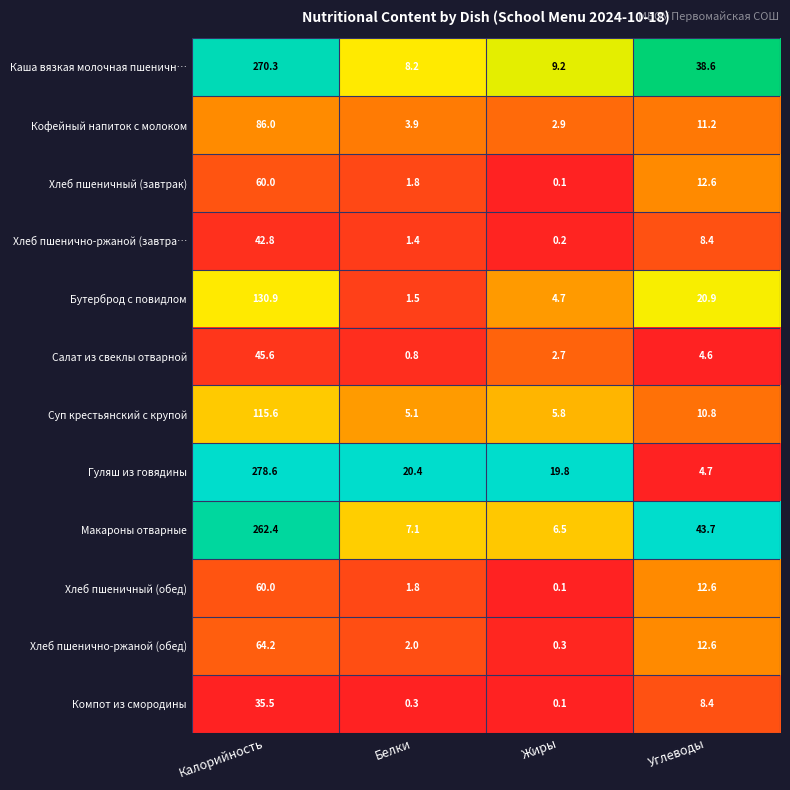

True or false: Суп крестьянский с крупой has a value of 5.1 at Белки.

True